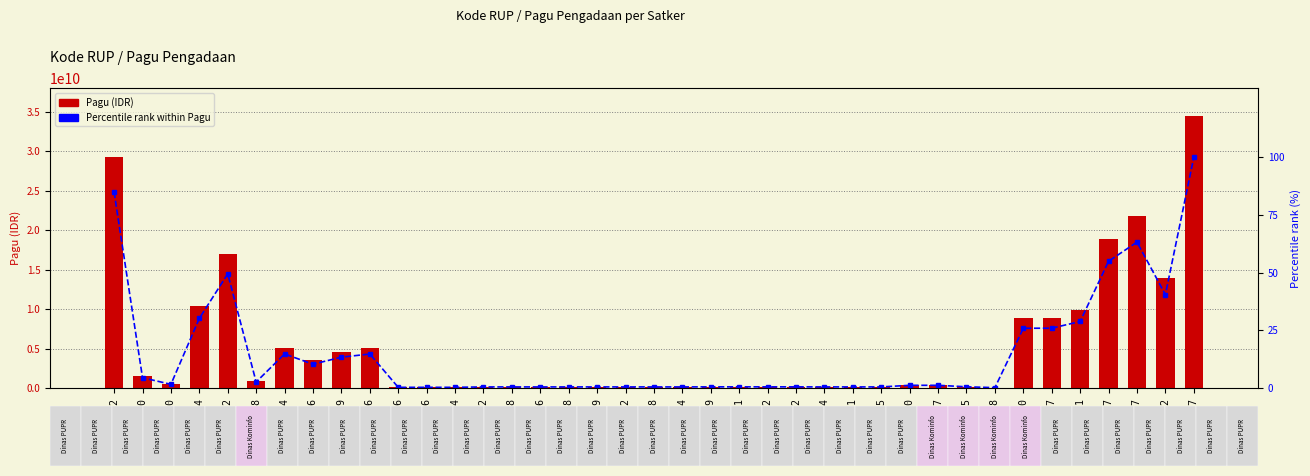

List the labels in order of Percentile rank within Pagu value, smallest first.

46540858, 46342386, 46342586, 46342654, 46519132, 46519828, 46520306, 46520848, 46521079, 46521572, 46521768, 46521924, 46525184, 46525331, 46525435, 46522189, 46522391, 46522762, 46525062, 46540485, 46539757, 46536210, 46144030, 46144208, 46144010, 46341856, 46342039, 46342156, 46180544, 46588070, 46588647, 46589731, 46144064, 46591902, 46144202, 46590157, 46590837, 46143562, 46592217